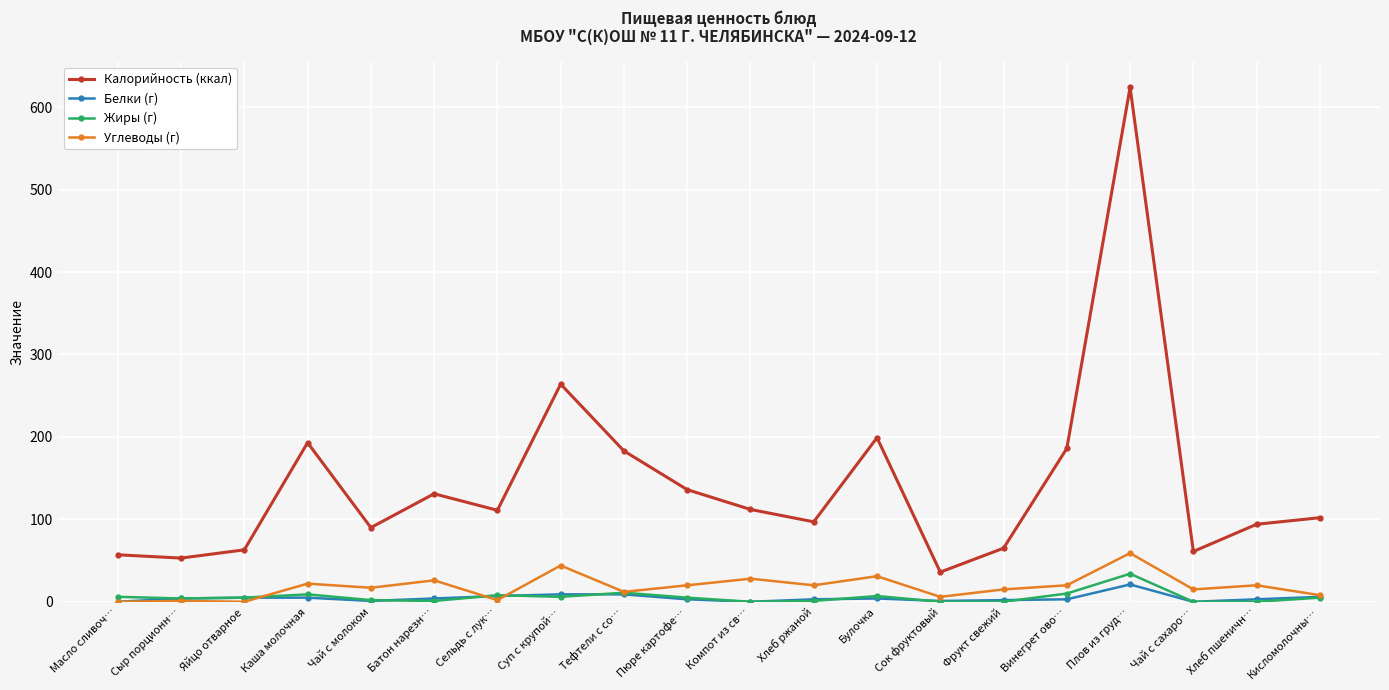

The value of Калорийность (ккал) at Чай с молоком is 90. True or false?

True